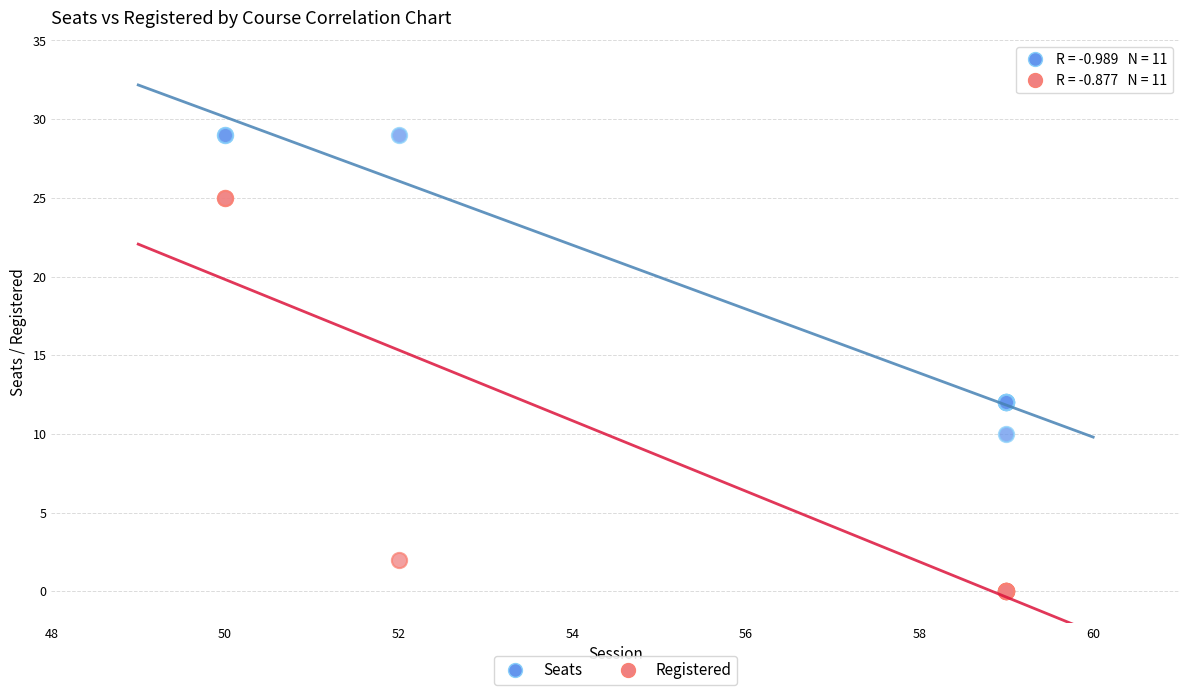

Which series contains the lowest Y value?

Registered